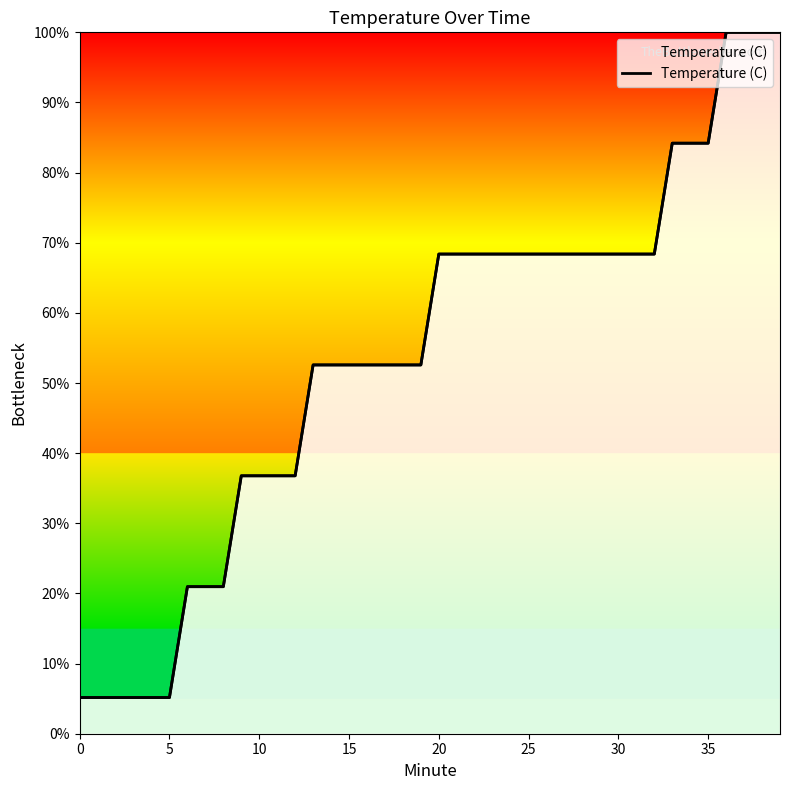

Which has a higher value, 30 or 31?

30